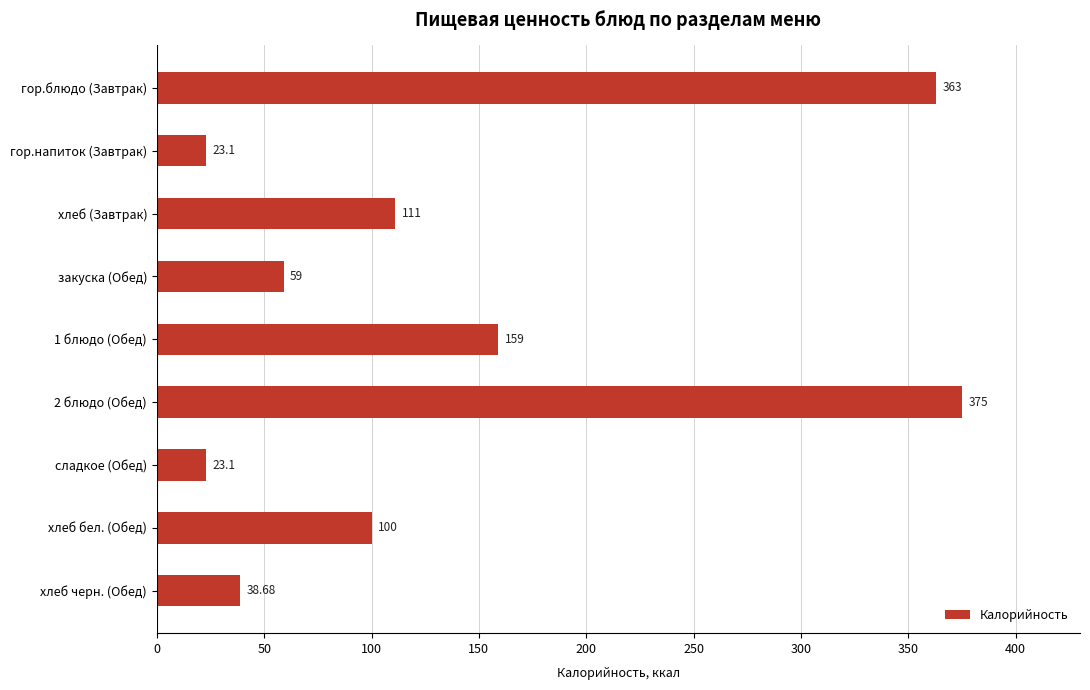

How many data points are less than 100?

4